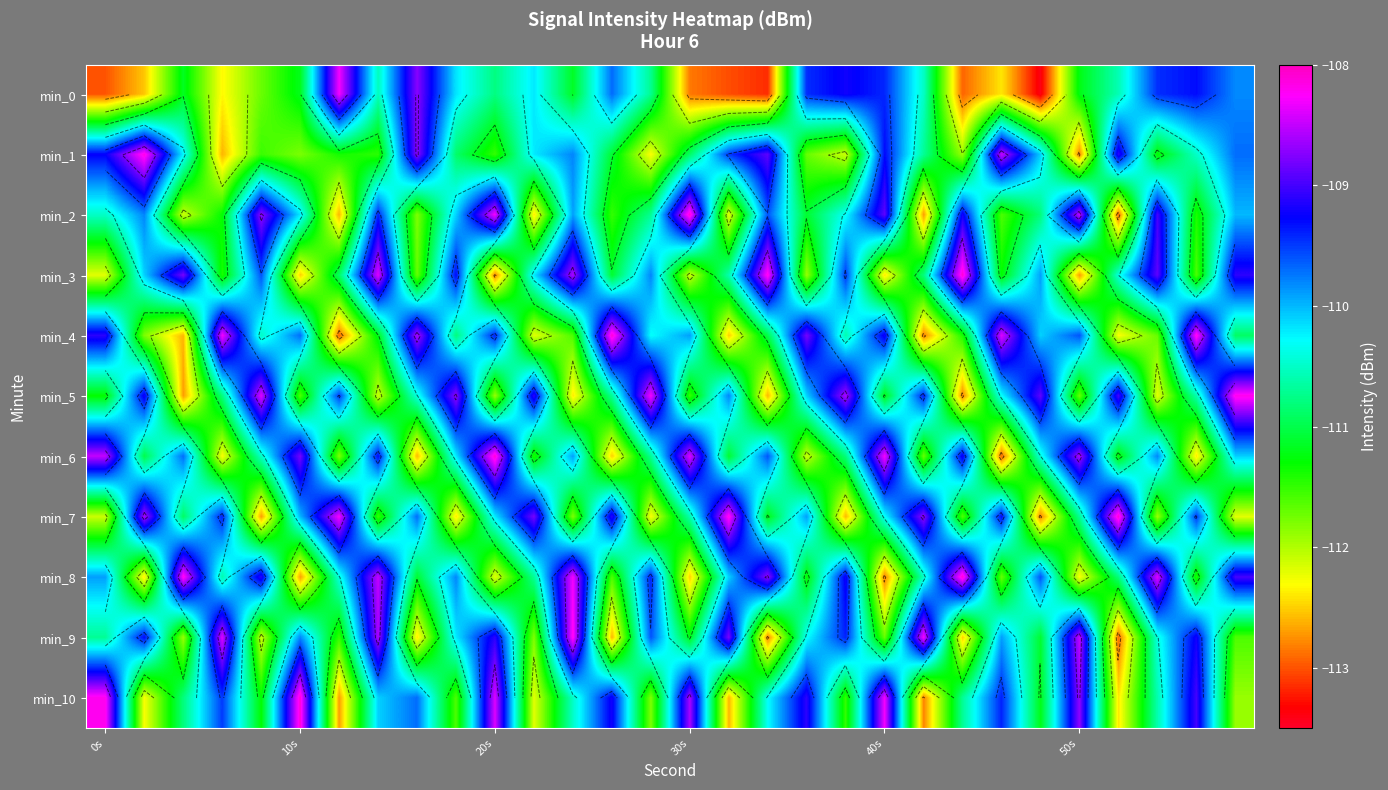

What is the smallest value displayed?

-113.4